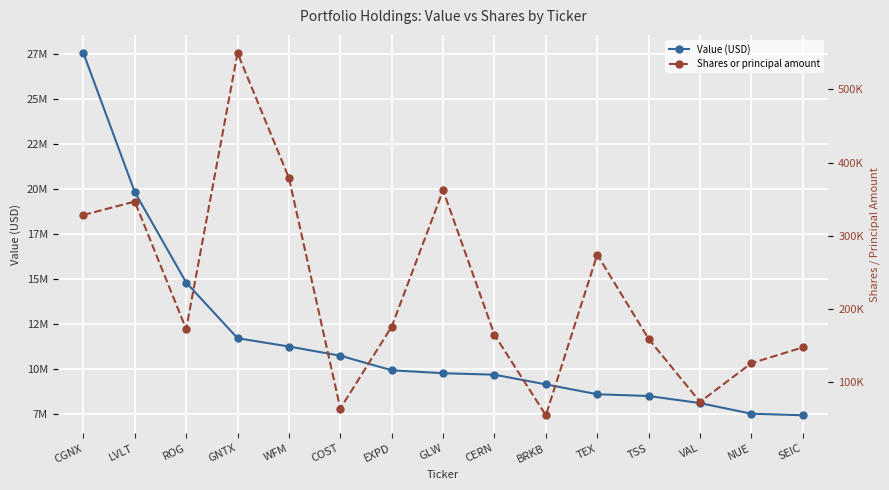

Reading left to right, extract all data points from this chart.

Value (USD): CGNX=27566000	LVLT=19840000	ROG=14816000	GNTX=11722000	WFM=11261000	COST=10749000	EXPD=9940000	GLW=9778000	CERN=9695000	BRKB=9157000	TEX=8610000	TSS=8511000	VAL=8119000	NUE=7526000	SEIC=7443000
Shares or principal amount: CGNX=328360	LVLT=346726	ROG=172540	GNTX=549549	WFM=378901	COST=64099	EXPD=175960	GLW=362155	CERN=164739	BRKB=54935	TEX=274202	TSS=159196	VAL=73187	NUE=126025	SEIC=147556